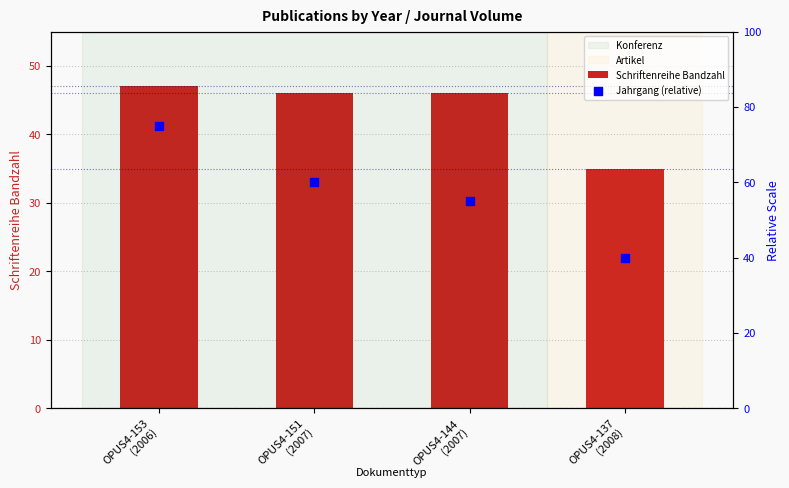

At which category is the sum across all series the highest?

OPUS4-153
(2006)